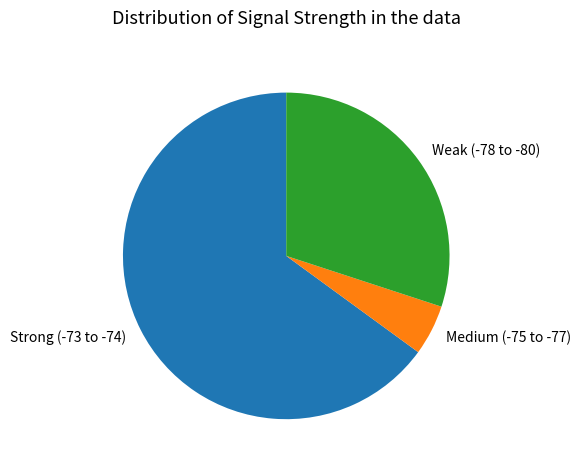

Between Strong (-73 to -74) and Weak (-78 to -80), which is larger?

Strong (-73 to -74)